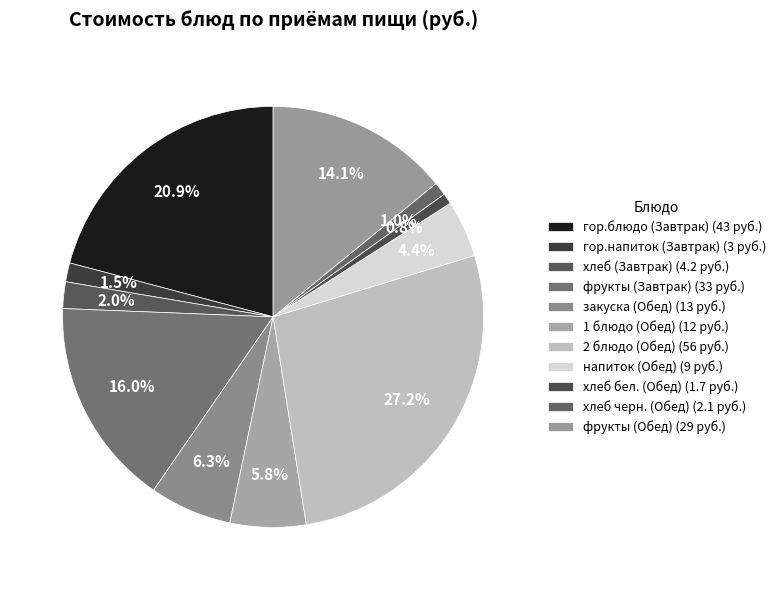

What portion of the pie excludes хлеб бел. (Обед)?

99.2%